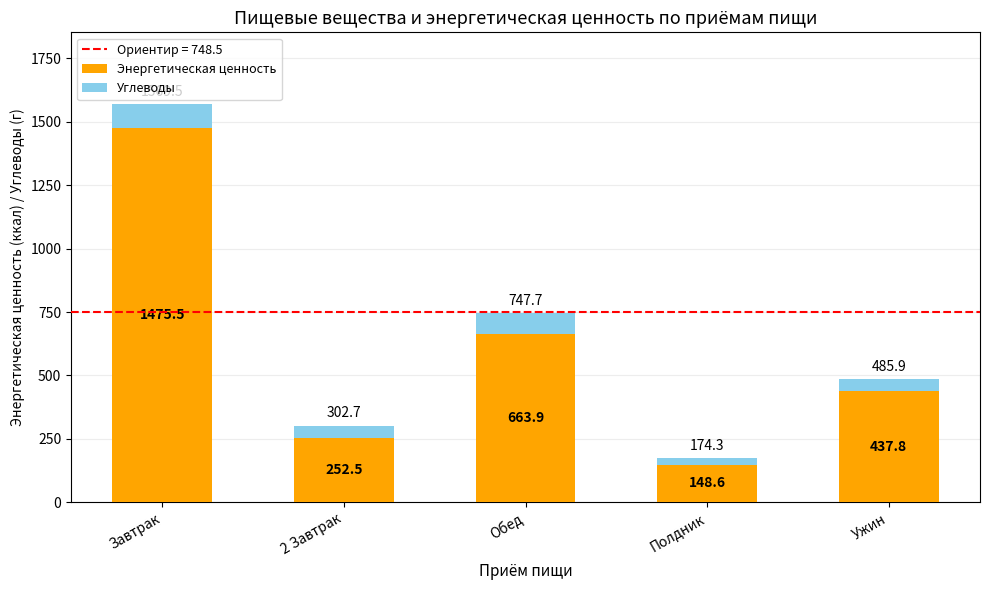

List the labels in order of Энергетическая ценность value, largest first.

Завтрак, Обед, Ужин, 2 Завтрак, Полдник